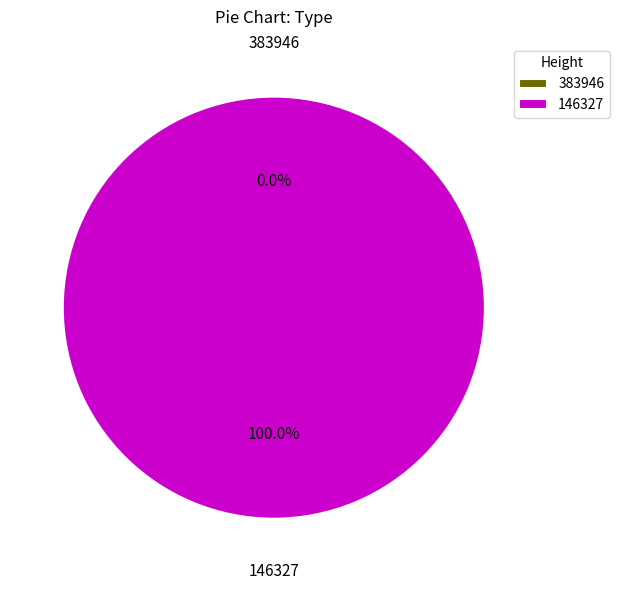

Rank the categories by value from highest to lowest.

146327, 383946